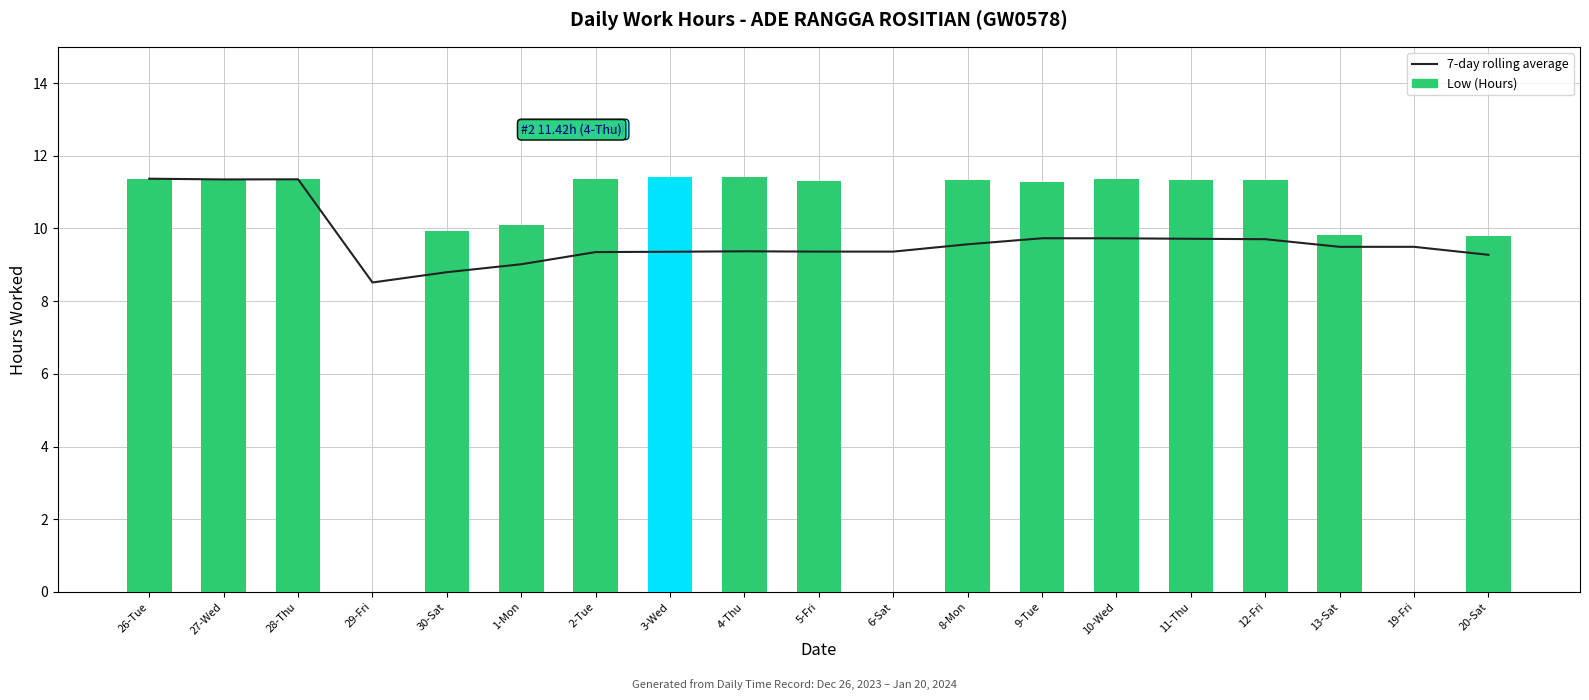

Where is Low (Hours) nearest to the value 5?

20-Sat